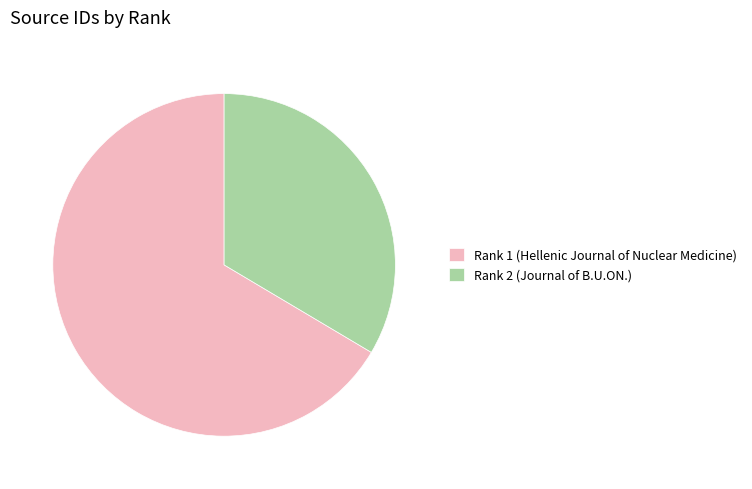

Approximately how many times larger is the value at Rank 1 (Hellenic Journal of Nuclear Medicine) compared to Rank 2 (Journal of B.U.ON.)?

2.0